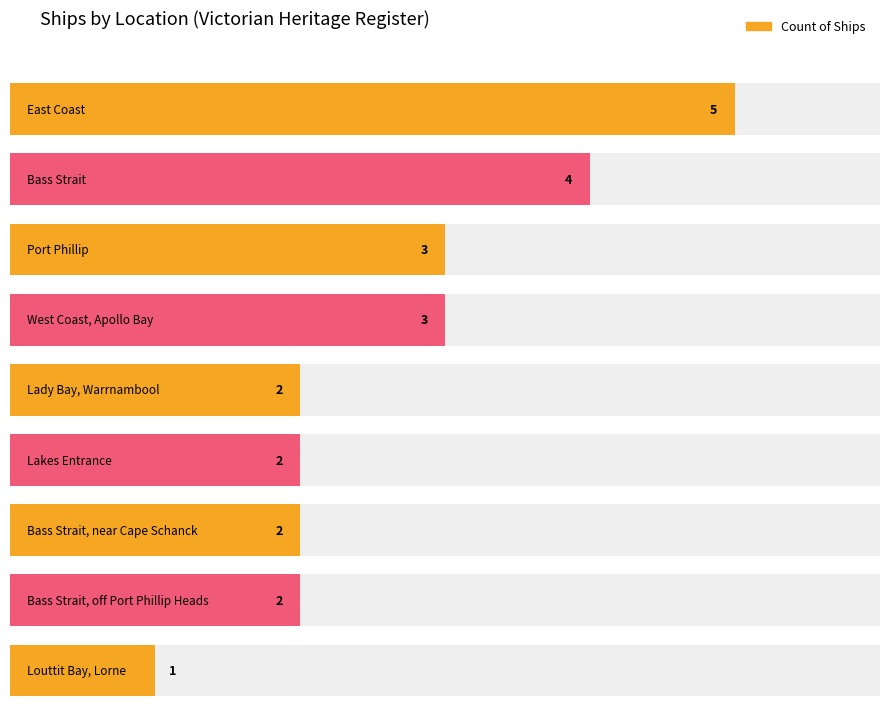

What is the change in value from West Coast, Apollo Bay to Bass Strait, off Port Phillip Heads?

-1